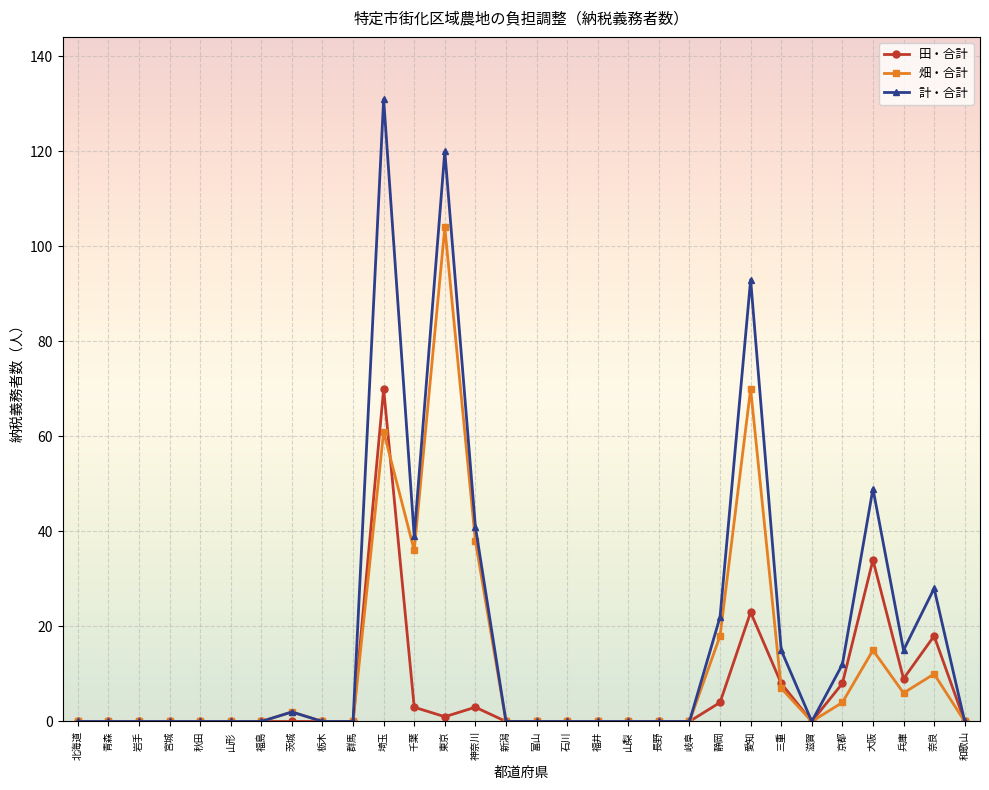

At which label is 計・合計 closest to 65?

大阪